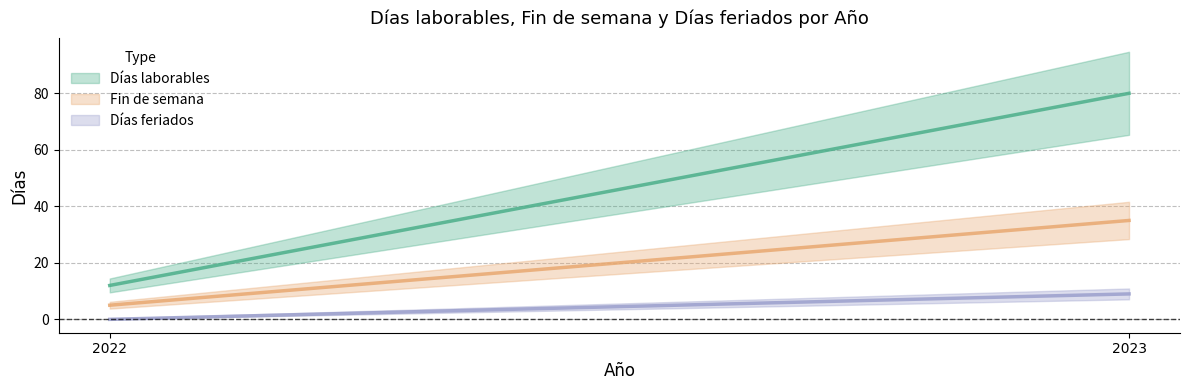

How many lines are shown in the chart?

3